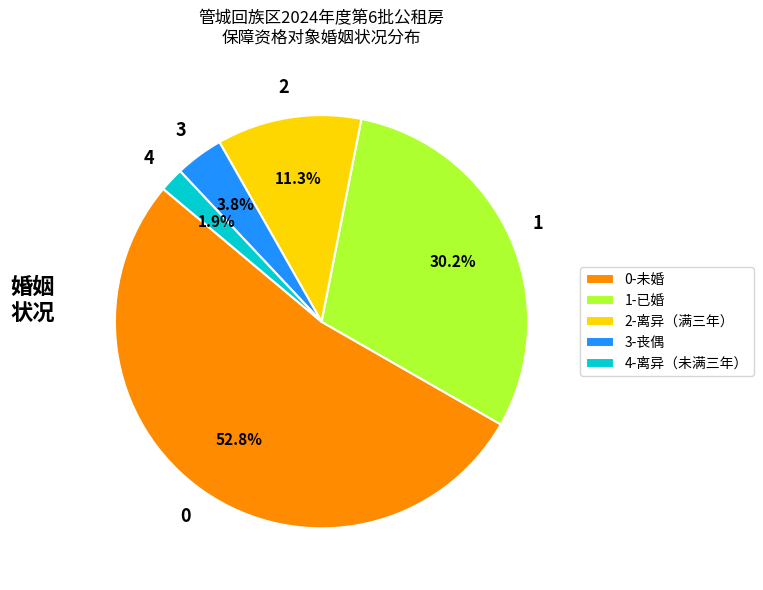

Rank the categories by value from lowest to highest.

4-离异（未满三年）, 3-丧偶, 2-离异（满三年）, 1-已婚, 0-未婚